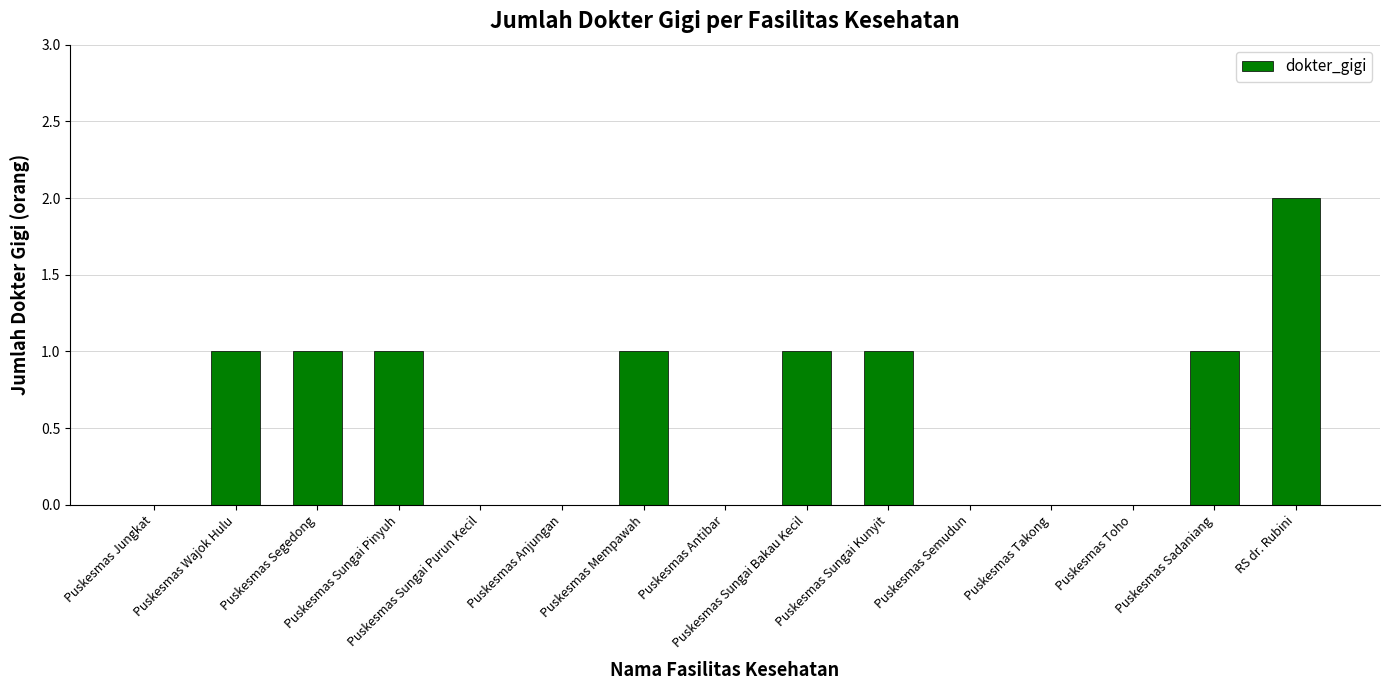

What is the sum of all values?

9